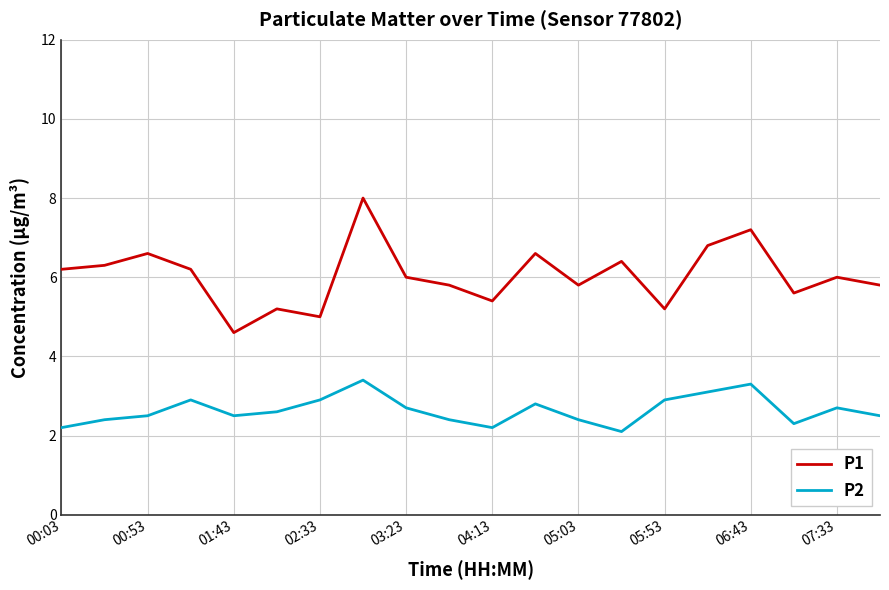

What is the smallest value displayed?

2.1